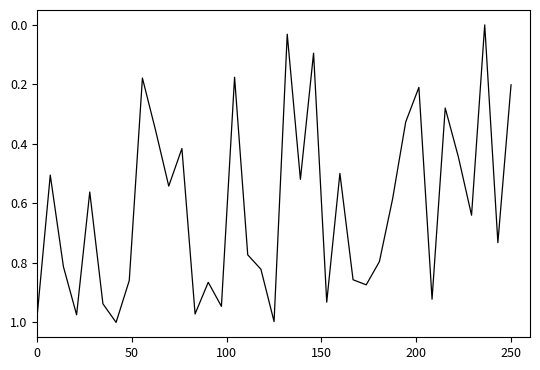

What is the value of the 31st point from the left?

0.9